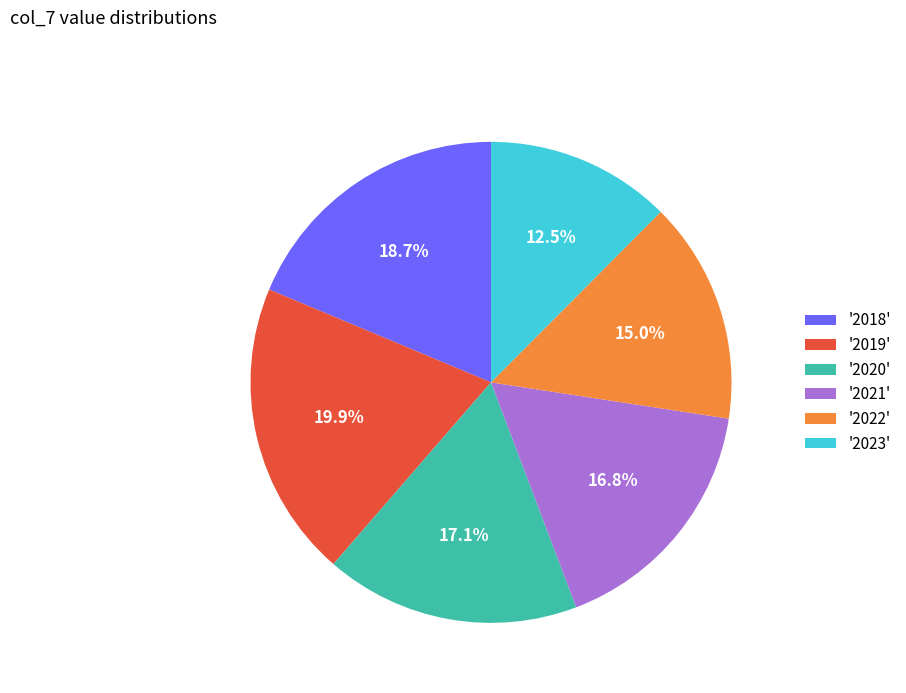

Approximately how many times larger is the value at '2020' compared to '2022'?

1.1